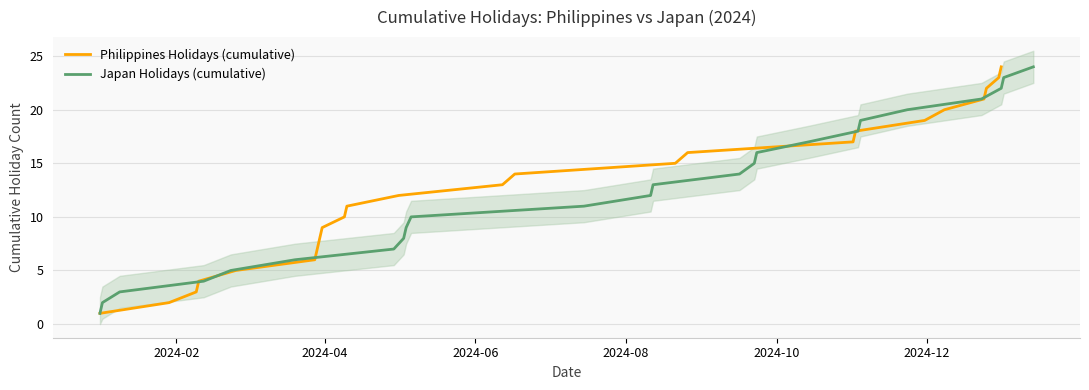

How many values in the Philippines Holidays (cumulative) series exceed 13?

11